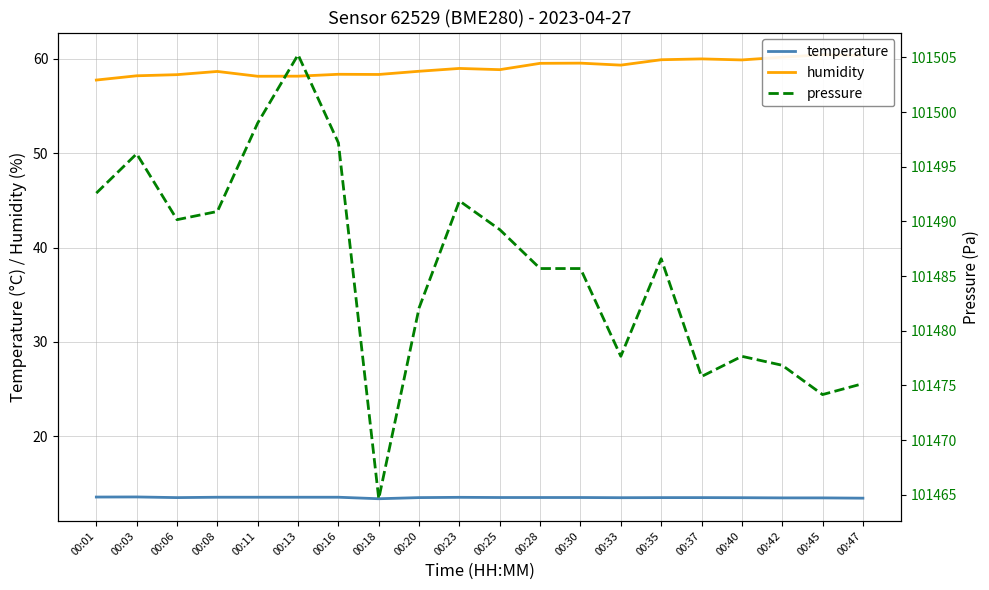

Is it true that humidity equals 58.7 at 00:20?

True